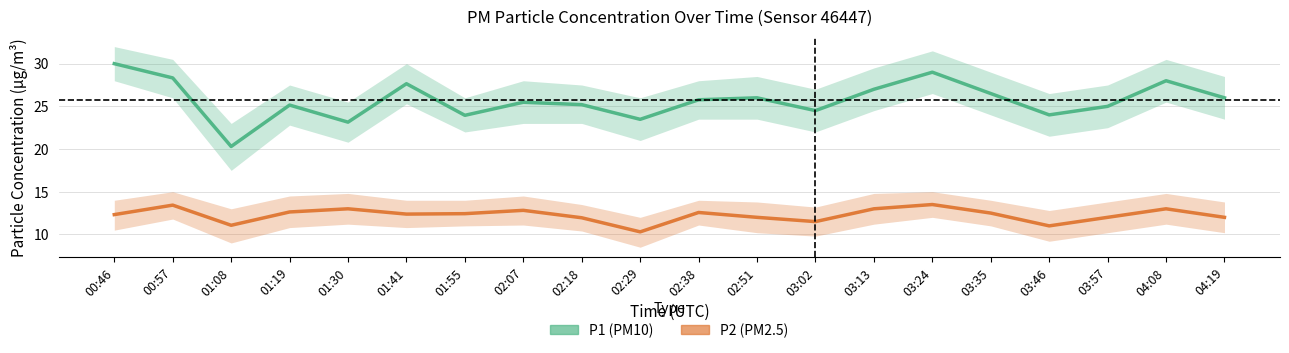

Between 03:57 and 02:18, which is larger?

02:18